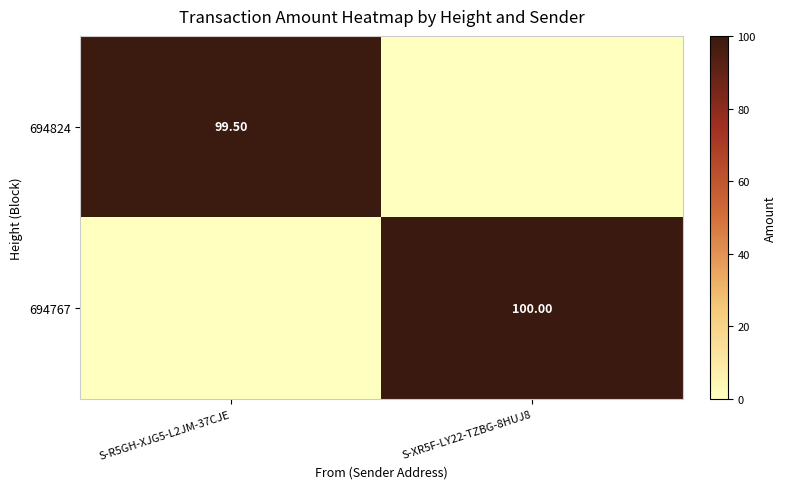

Count the 694767 values in the range 0 to 100.

2